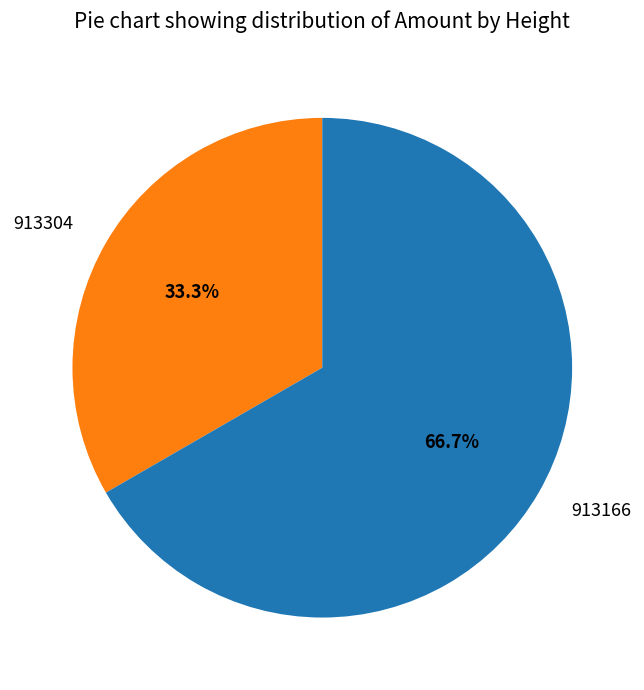

Which category has the smallest portion of the pie?

913304